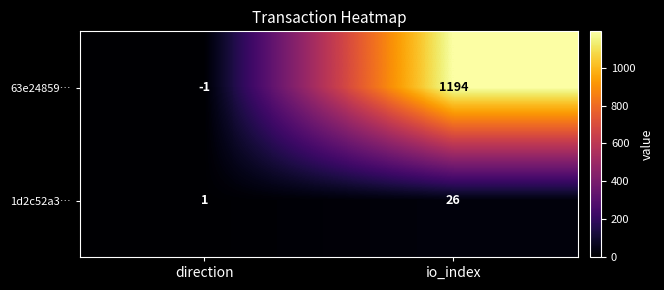

Which series has the largest total across all categories?

63e24859…